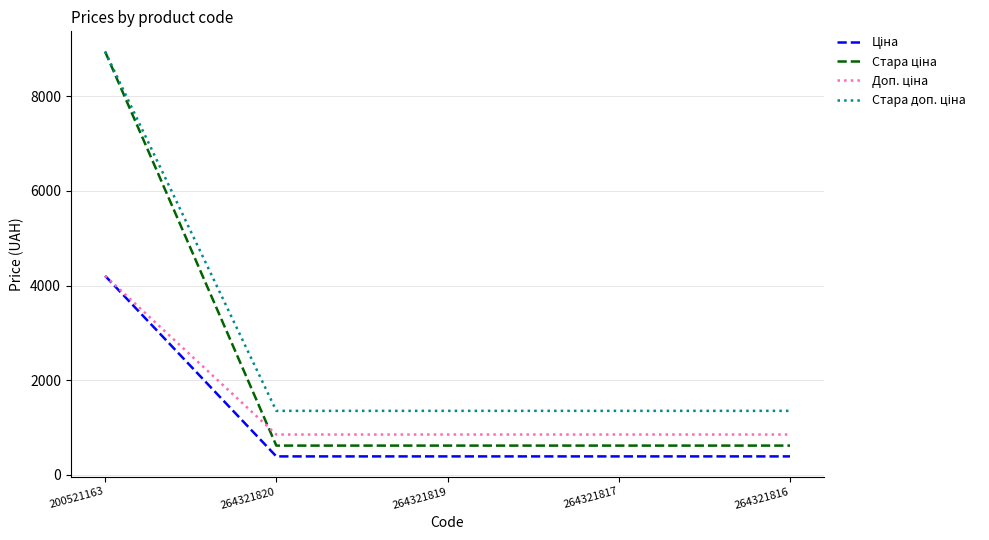

At which category is the sum across all series the highest?

200521163